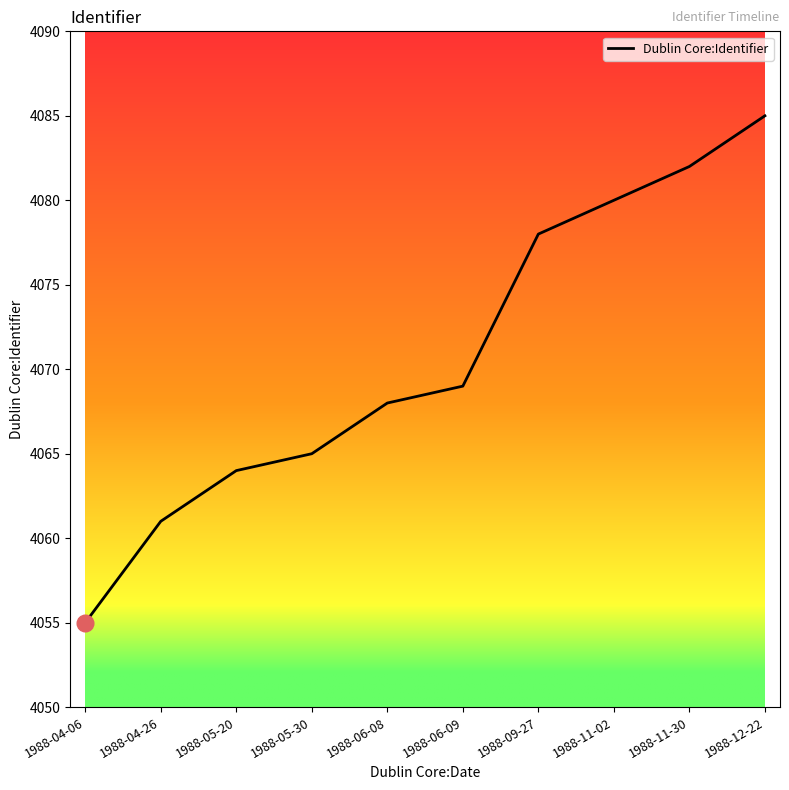

What position from the right is 1988-05-30?

7